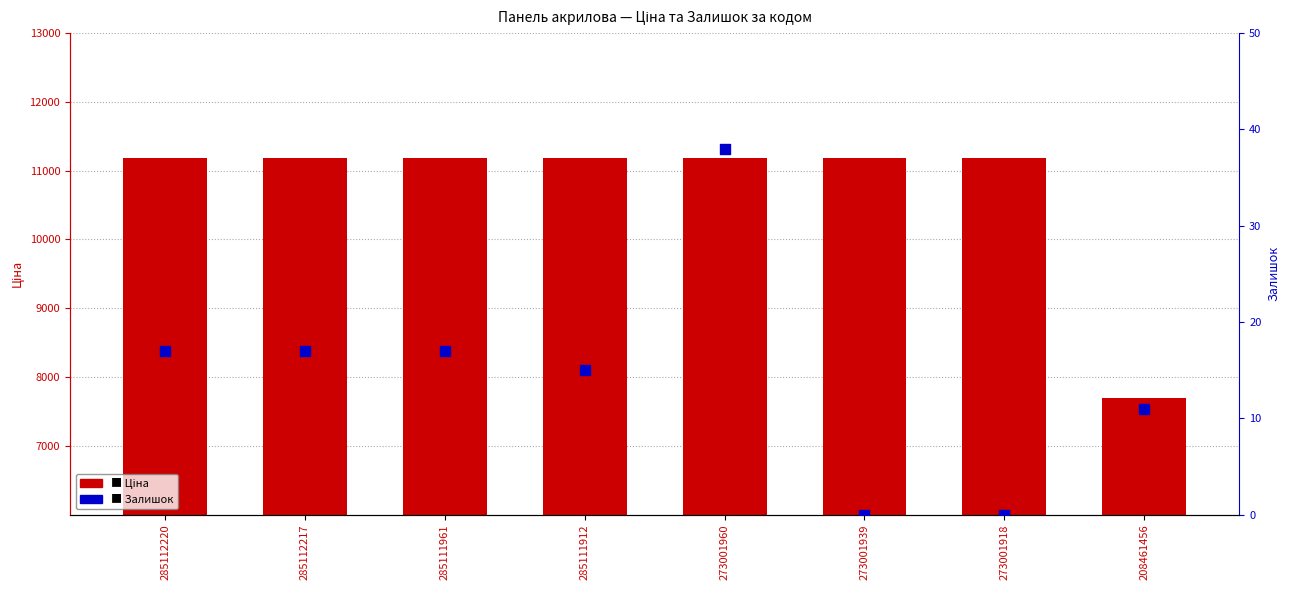

What are all the series names shown in the legend?

Ціна, Залишок